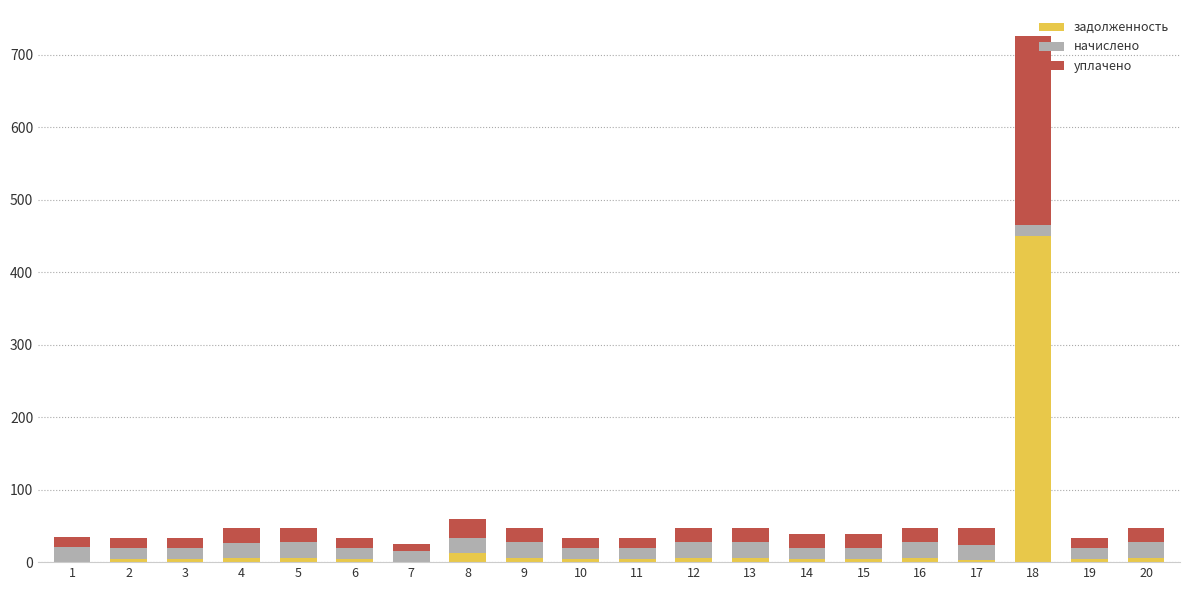

At which category is the sum across all series the highest?

18